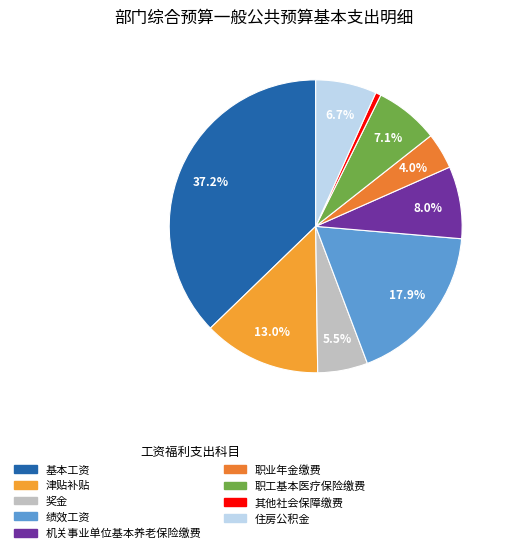

What is the ratio of the value at 津贴补贴 to the value at 职工基本医疗保险缴费?

1.8